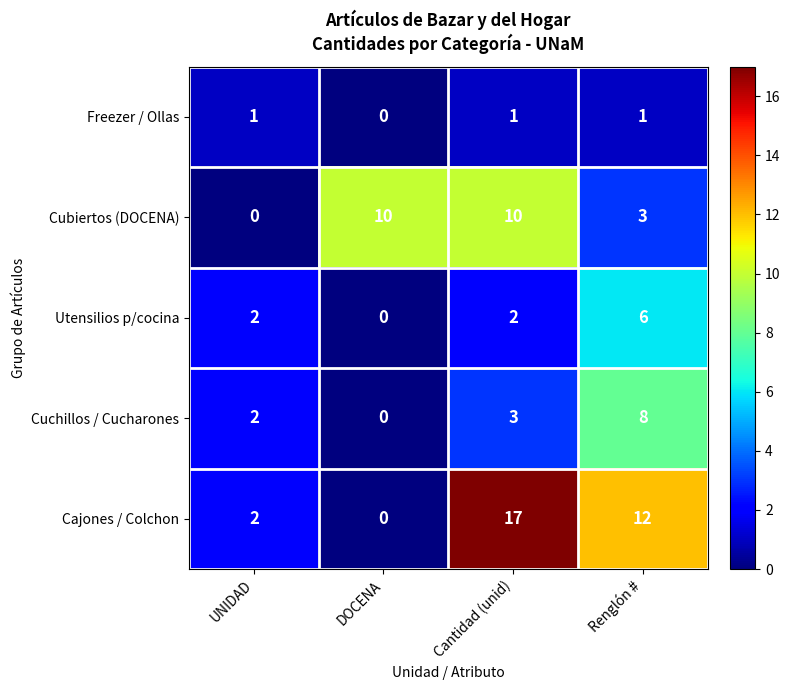

True or false: Cajones / Colchon has a value of -7 at DOCENA.

False